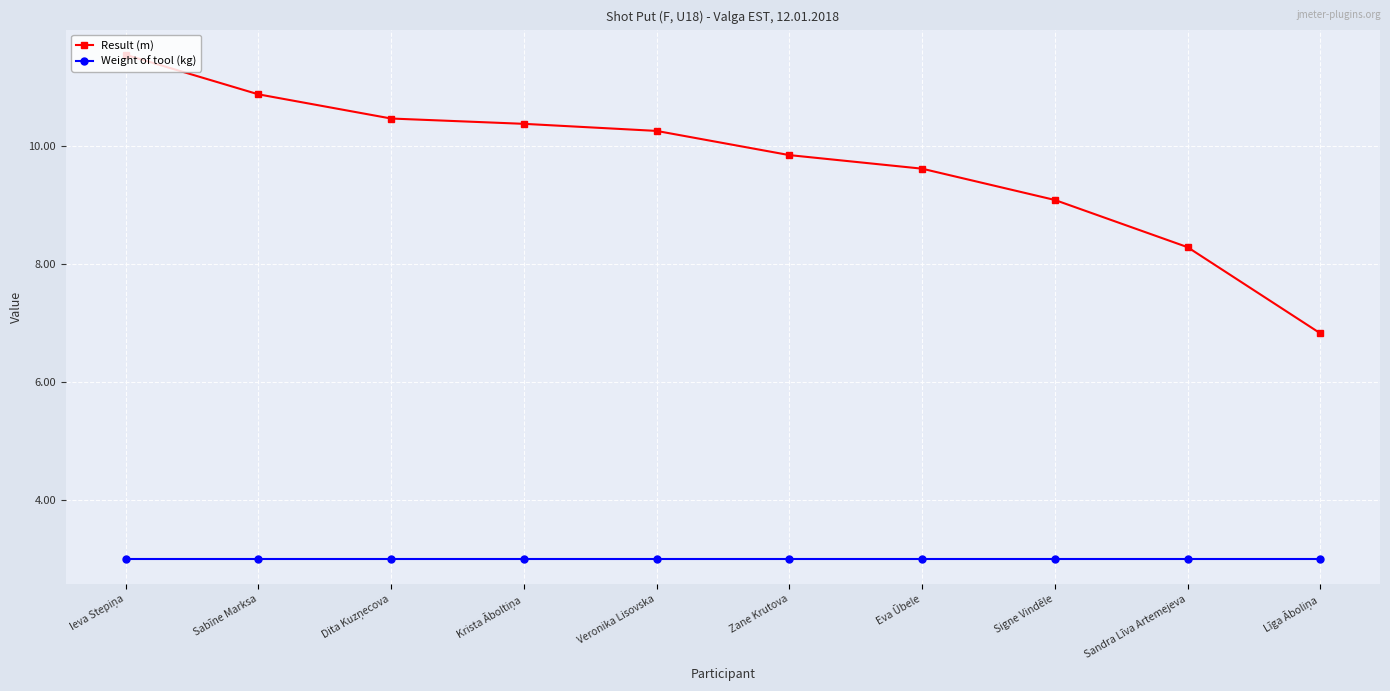

The value of Weight of tool (kg) at Veronika Lisovska is 3.0. True or false?

True